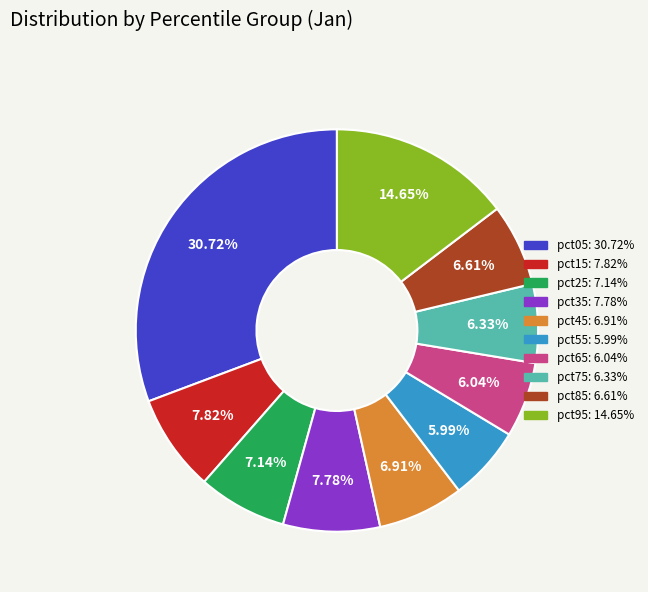

What percentage is the pct75 slice, to the nearest percent?

6%